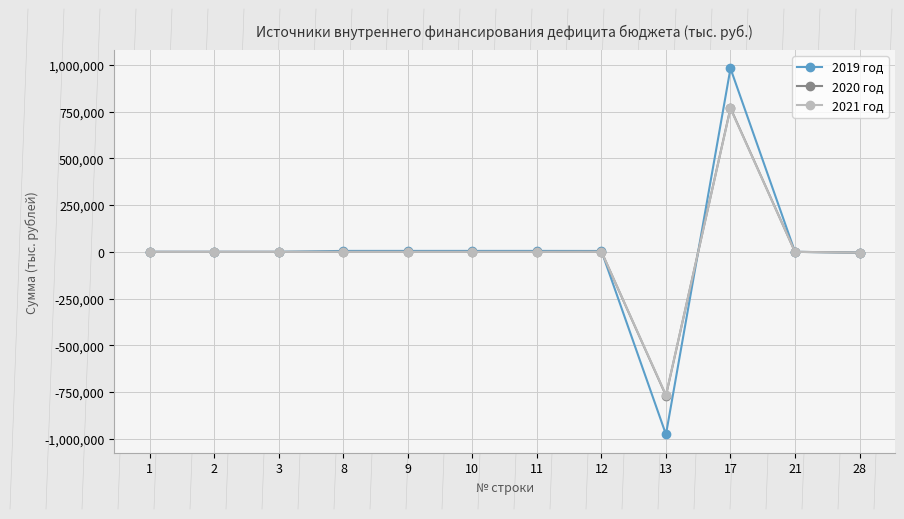

Which category has the highest value in the 2019 год series?

17